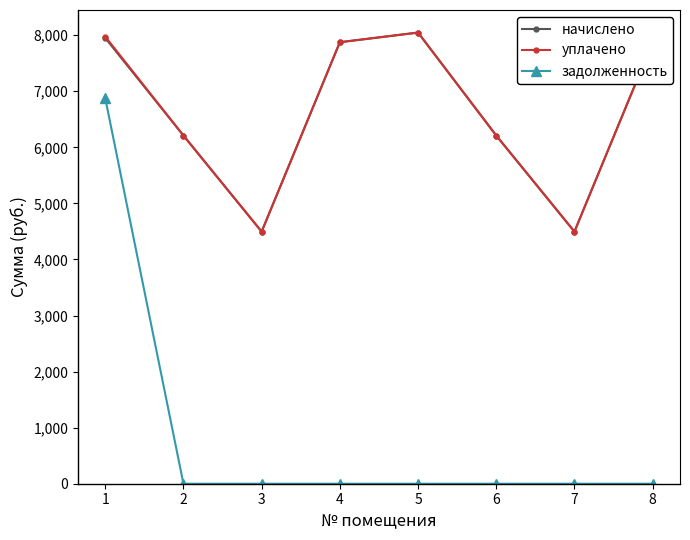

What is the total value across all series at 7?

8992.1